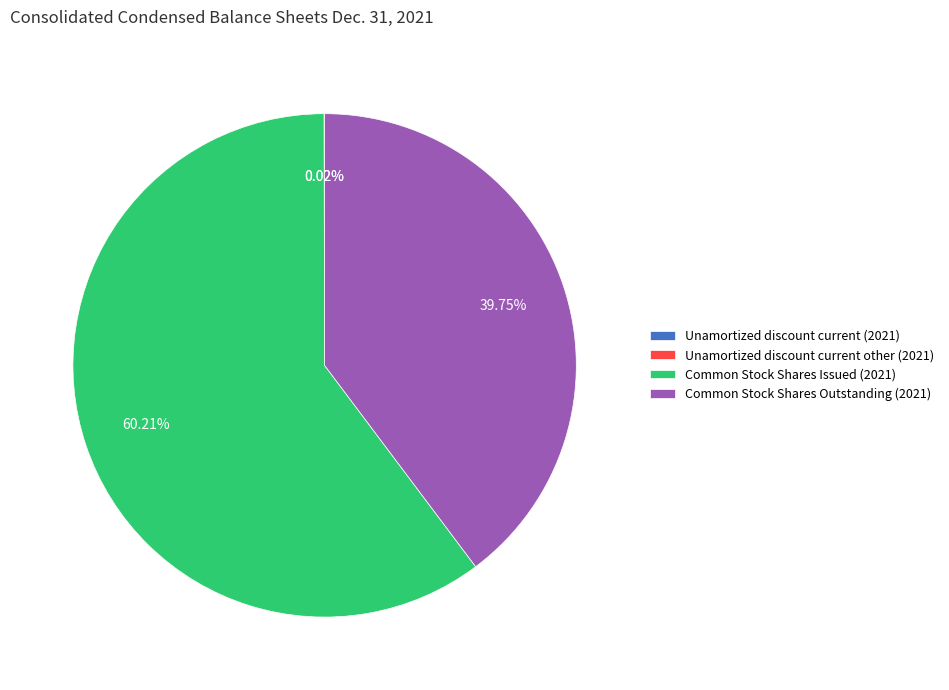

Which slice represents more than half of the pie?

Common Stock Shares Issued (2021)